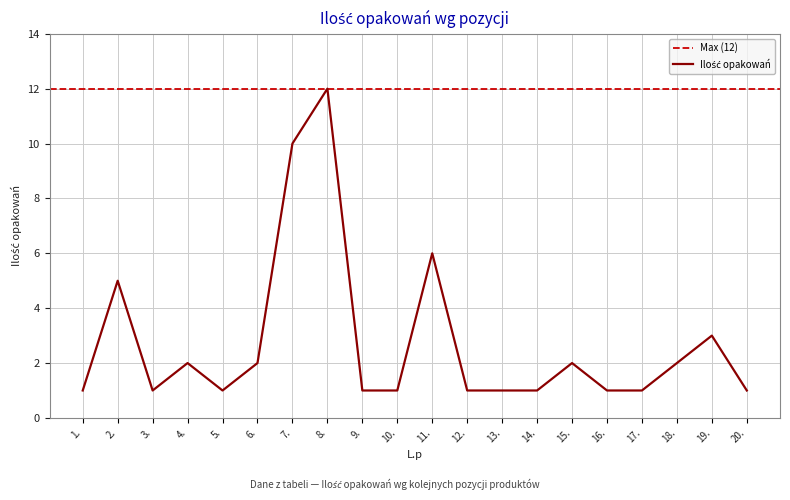

At which label is the value closest to 6?

11.